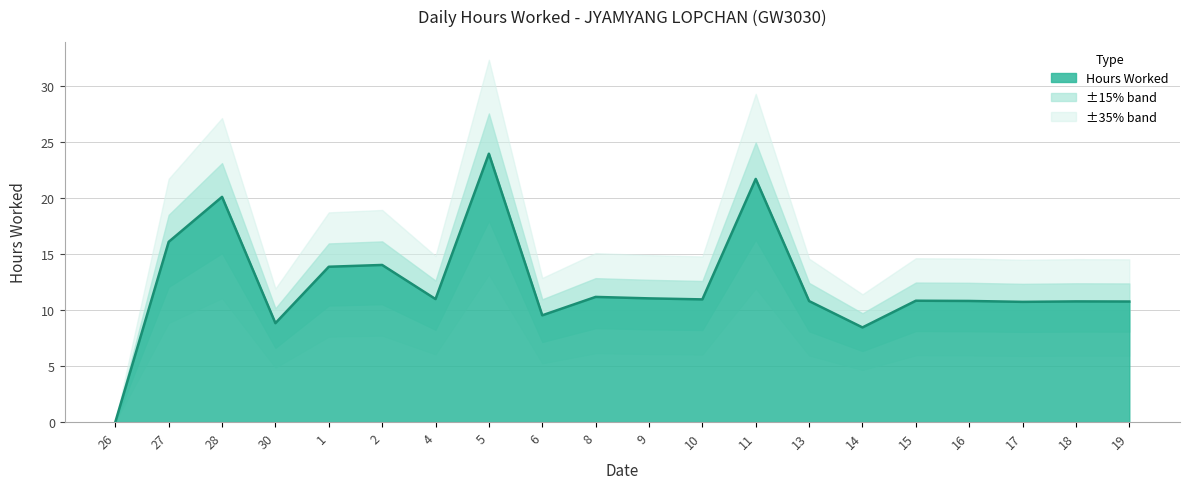

What position from the left is 14?

15